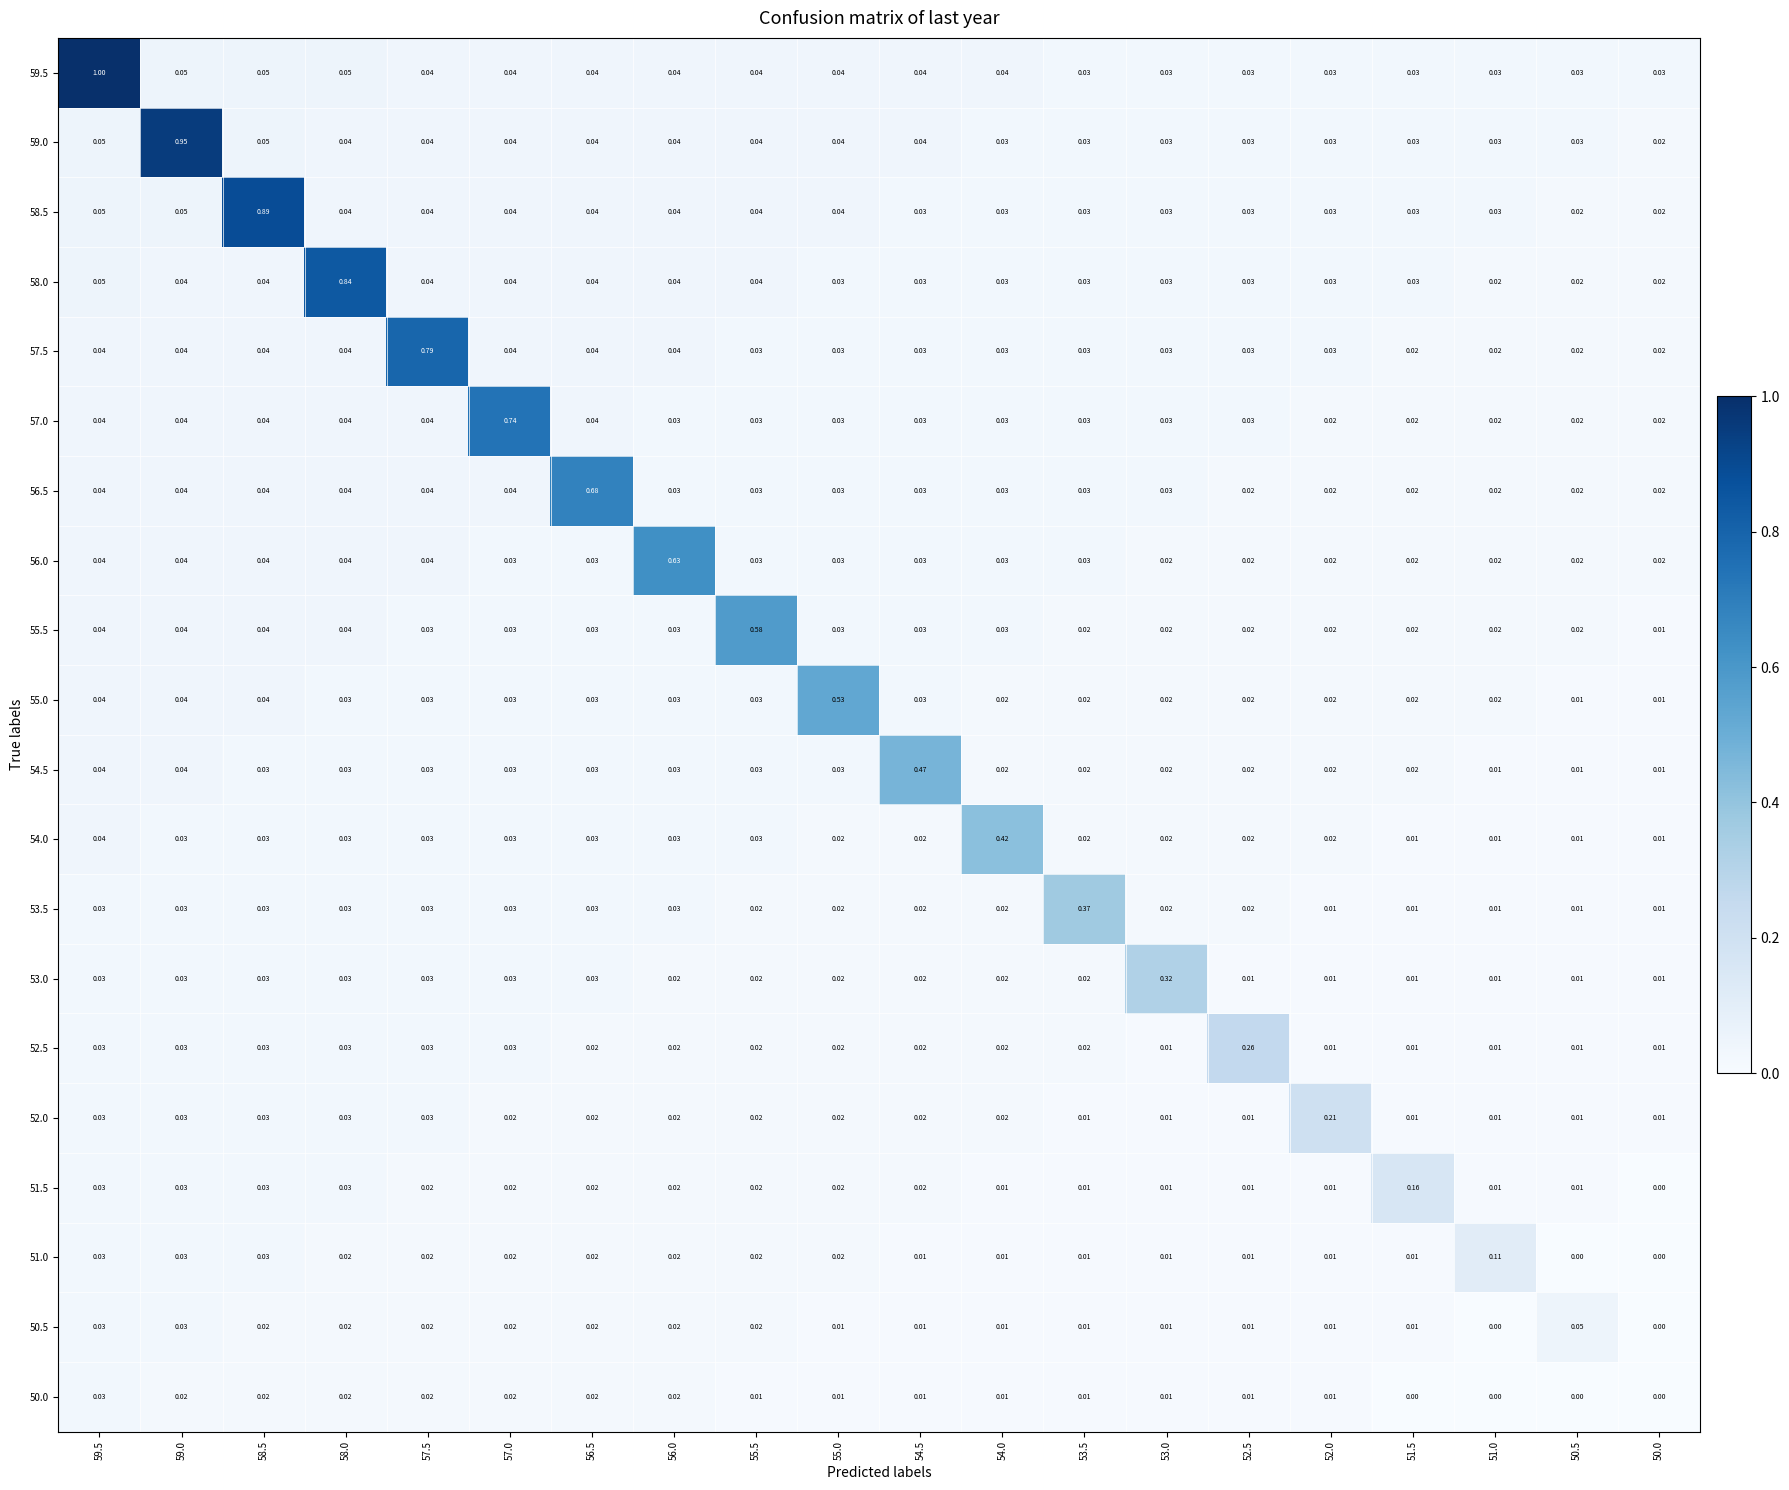

How many values in 51.5 are above zero?

19